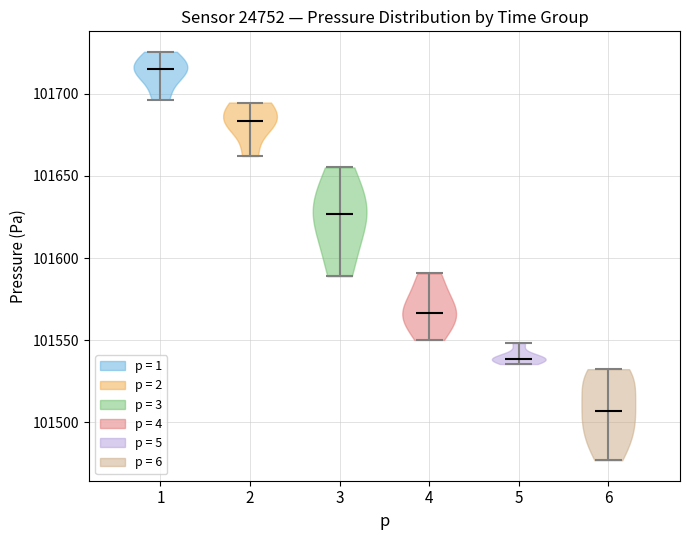

Which violin has the lowest median line?

6